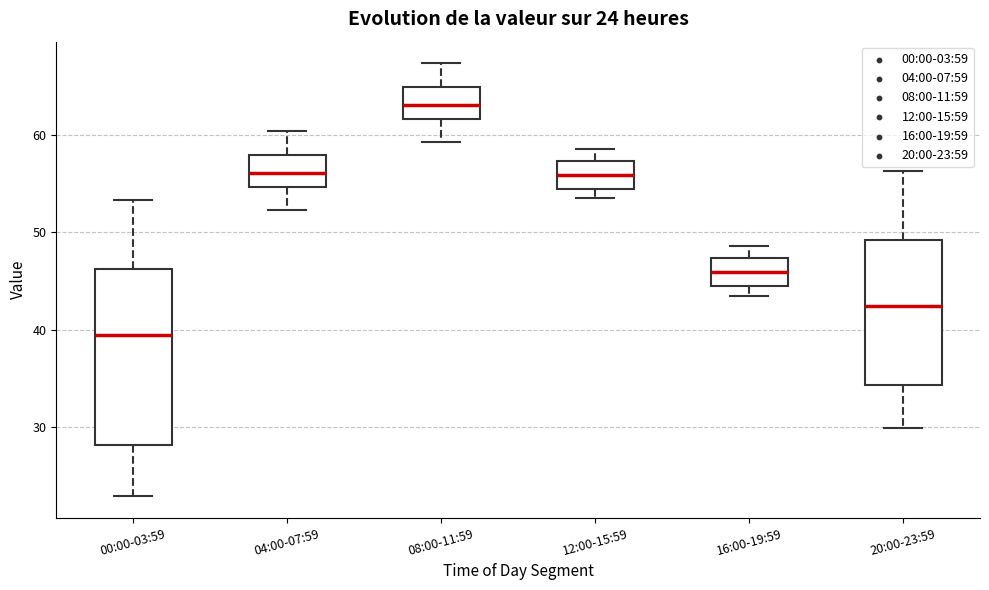

Which box has the highest median line?

08:00-11:59